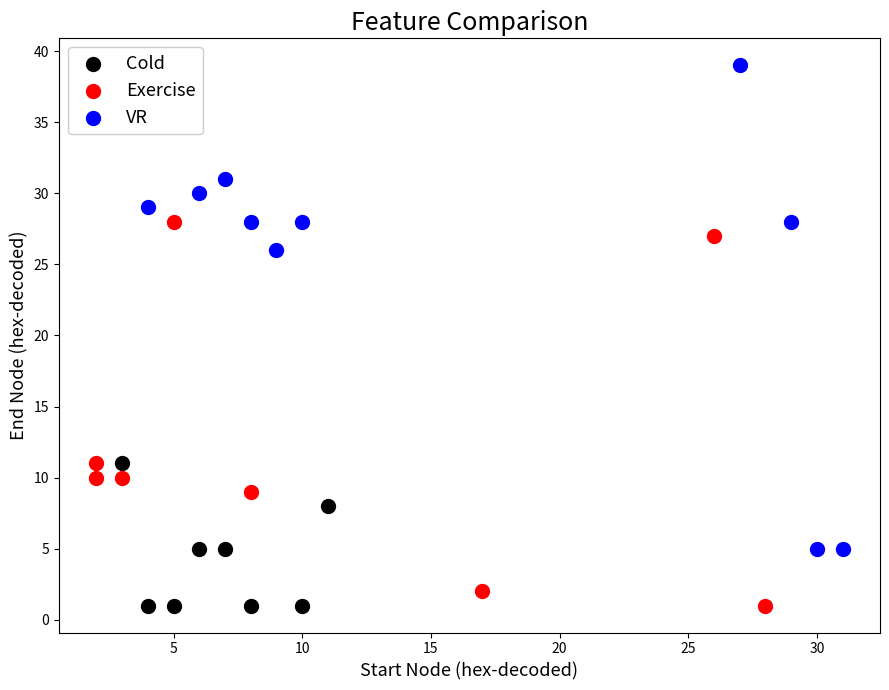

Which series contains the highest Y value?

VR